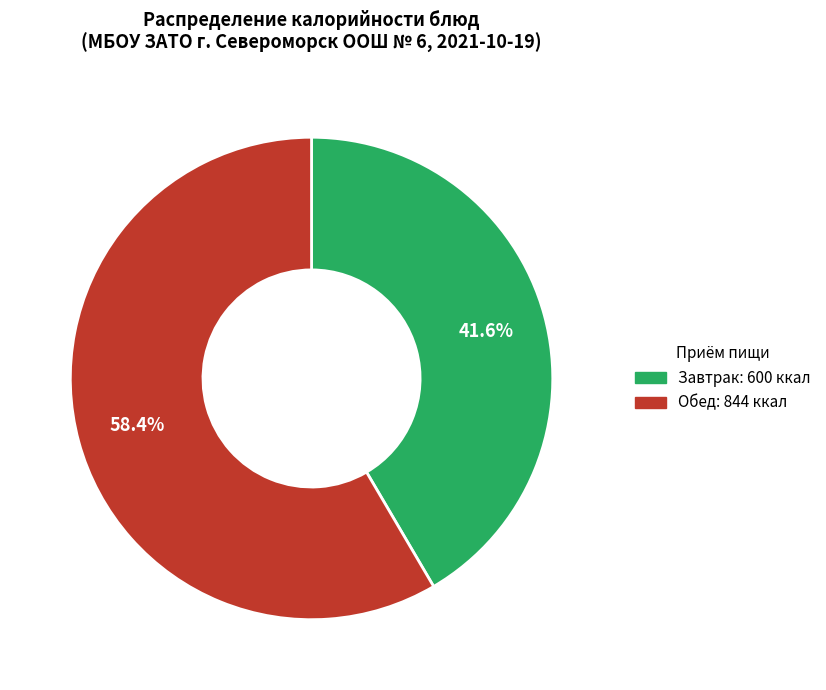

Is there any slice that represents more than half of the pie?

Yes